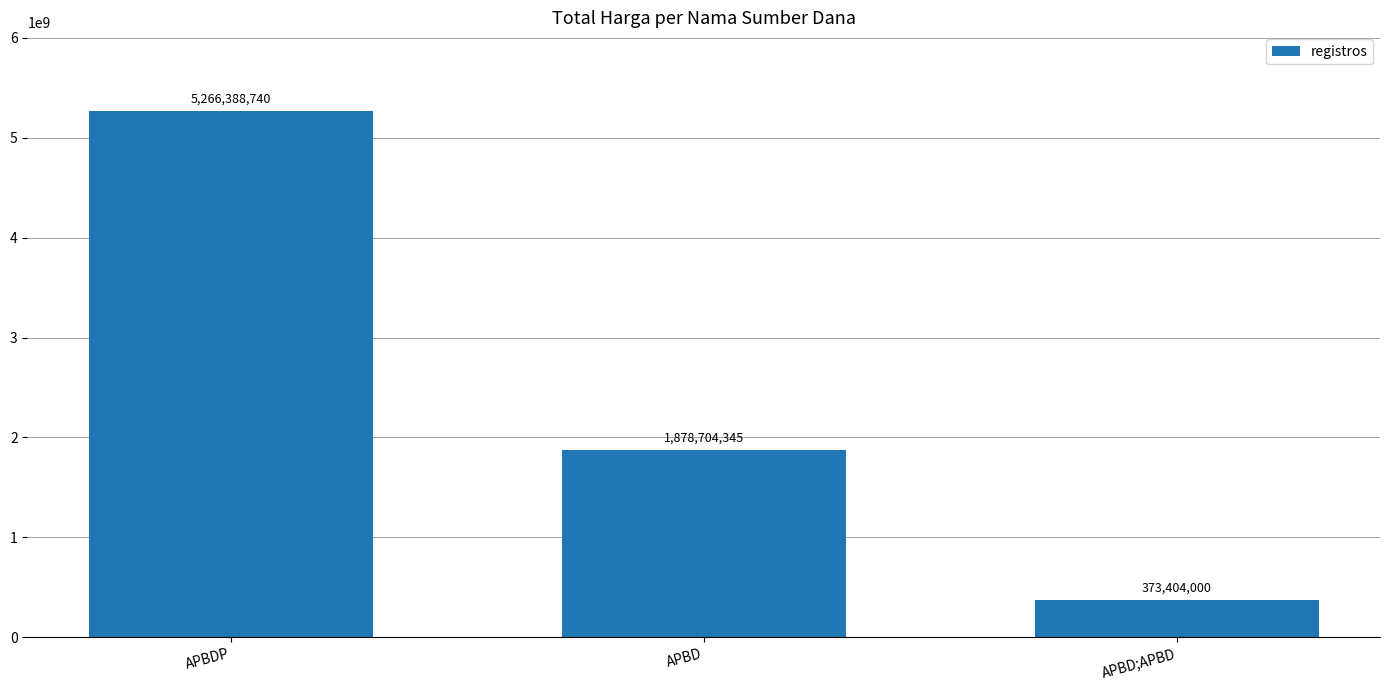

Is it true that the value at APBD is 1878704345?

True